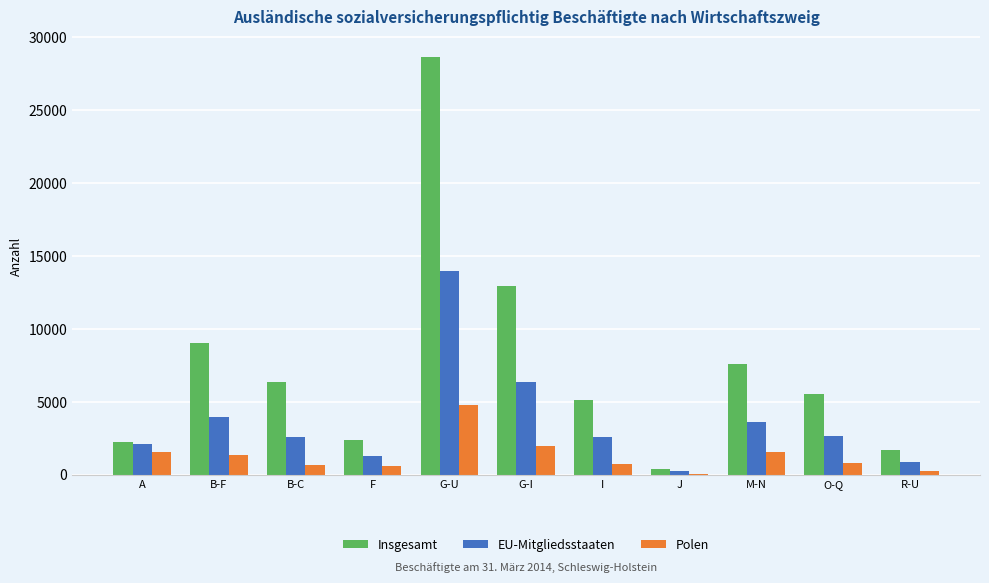

At which label does Polen first exceed 798?

A